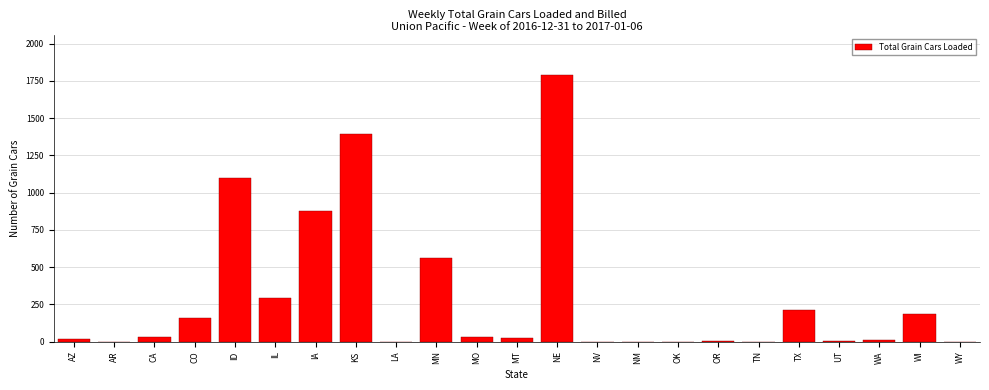

What is the sum of all values?

6687